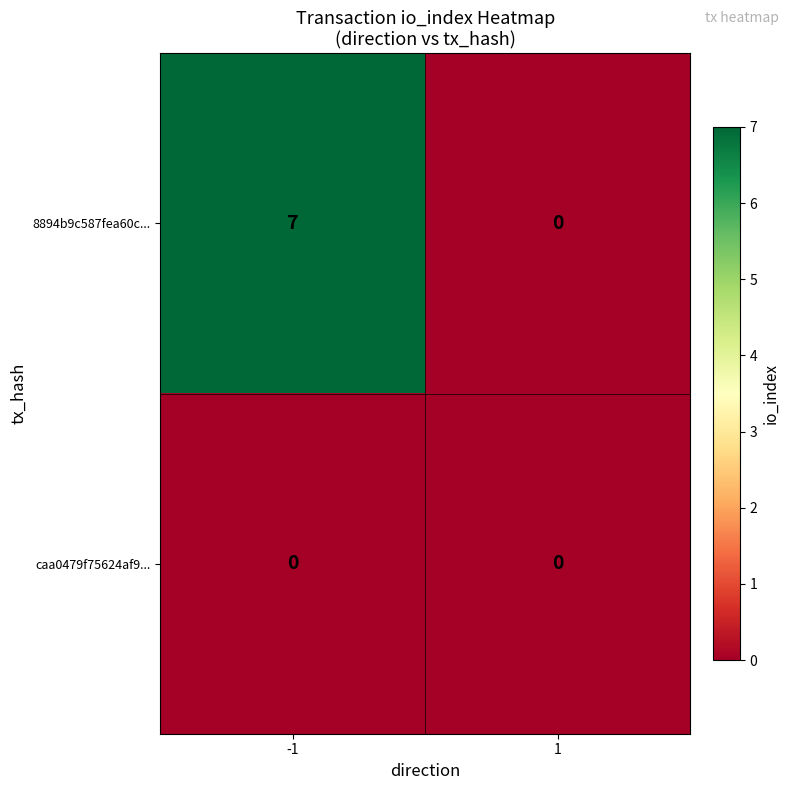

What is the maximum value shown in the chart?

7